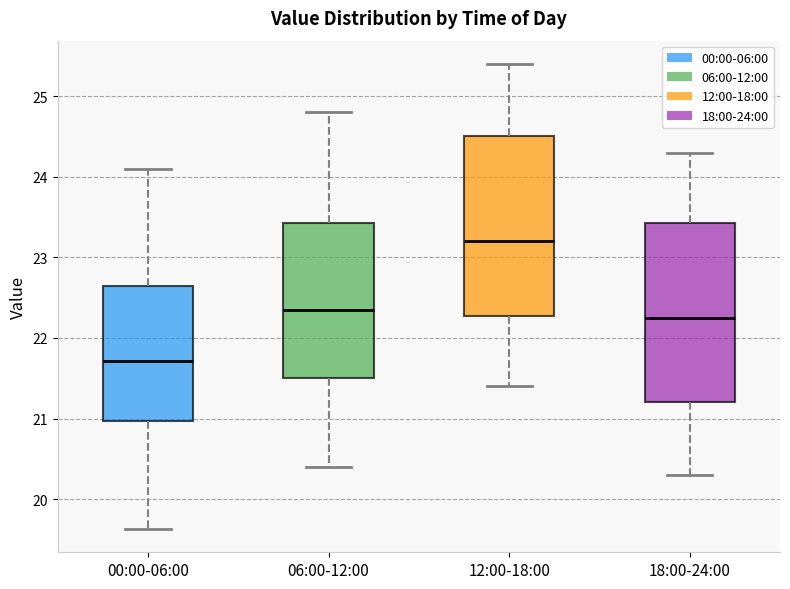

Where does the lower whisker of the box for 12:00-18:00 end on the y-axis? The values are not printed on the chart, so give them approximately, as read against the axis.

21.4